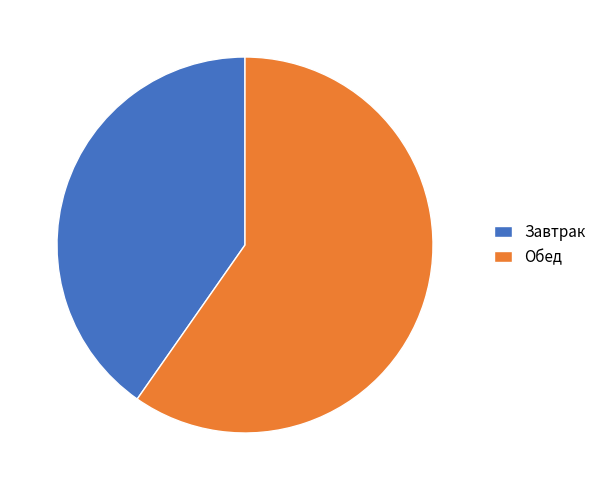

Which has a higher value, Обед or Завтрак?

Обед